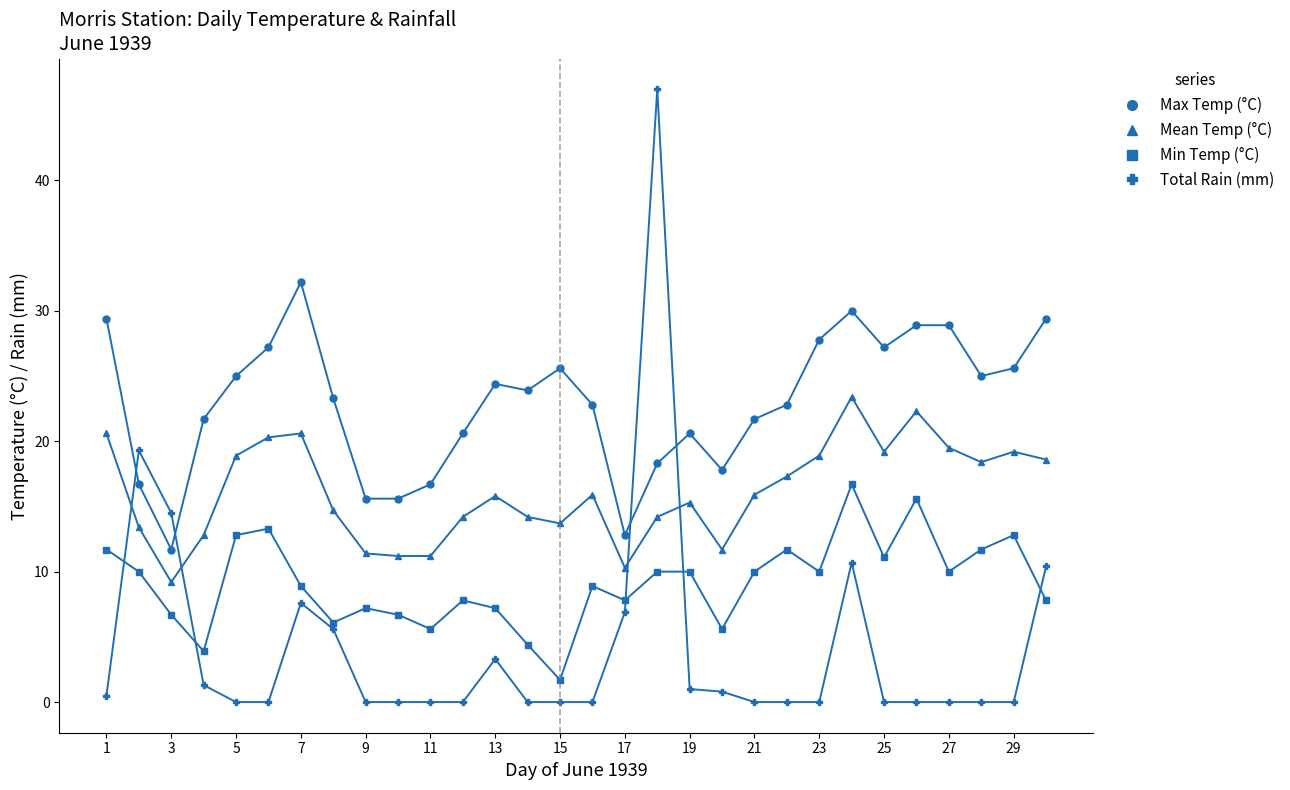

Does the chart have visible grid lines?

No